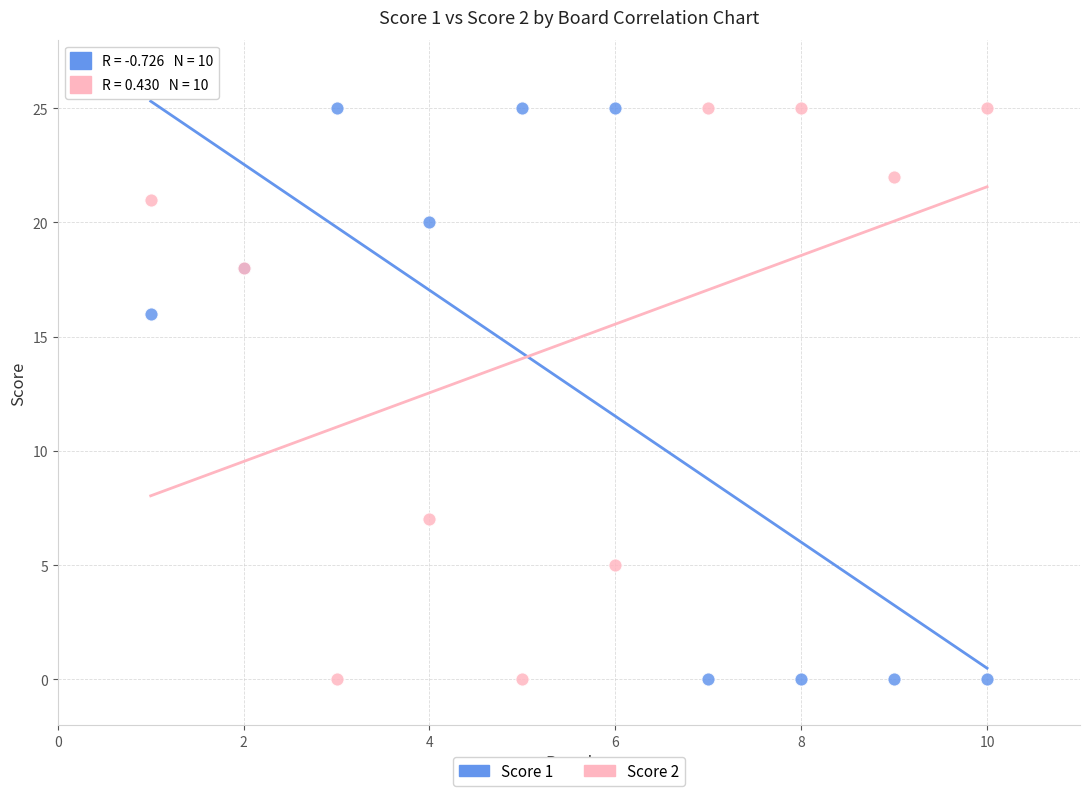

What is the X range (max minus min) for the scatter plot?

9